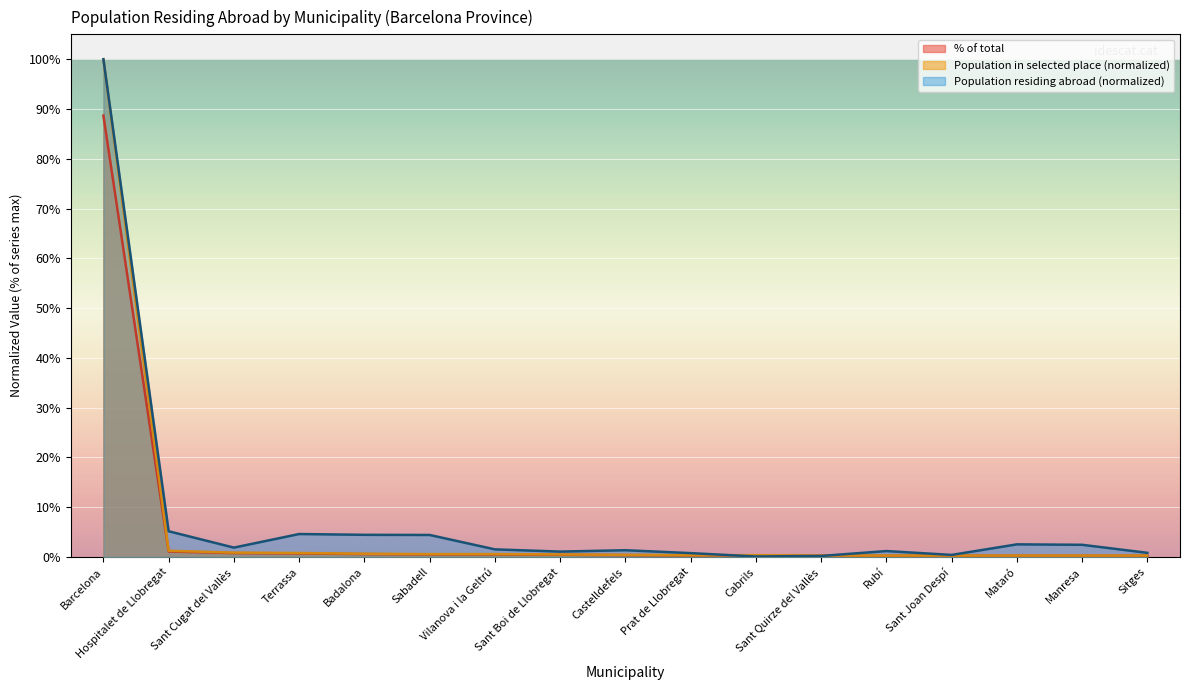

The Population in selected place series shows 0.5 at Sant Boi de Llobregat. True or false?

True